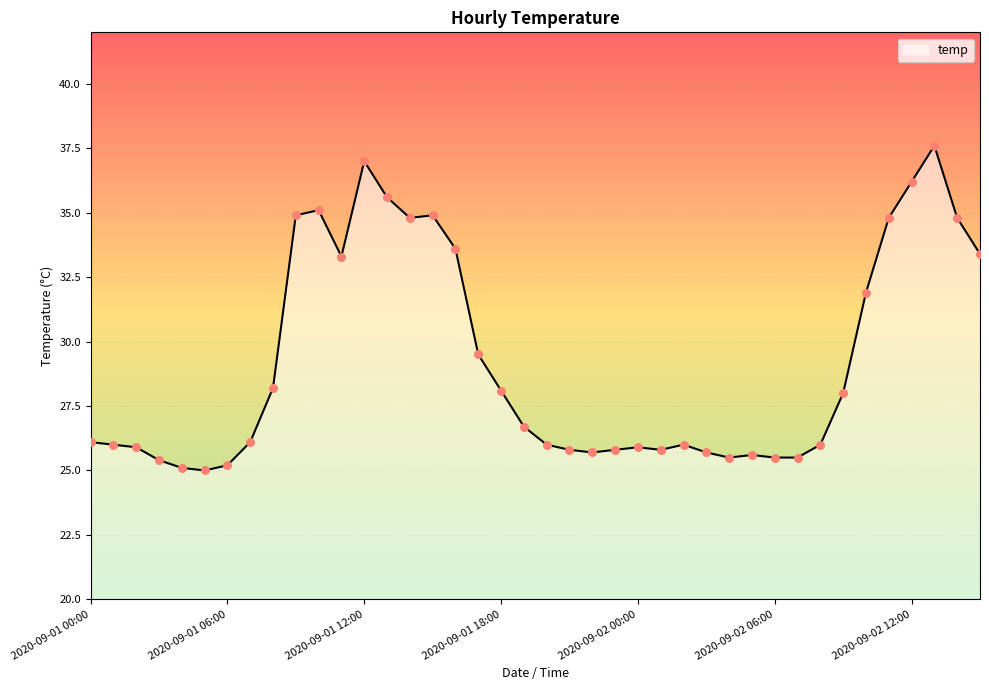

What is the minimum value shown in the chart?

25.0